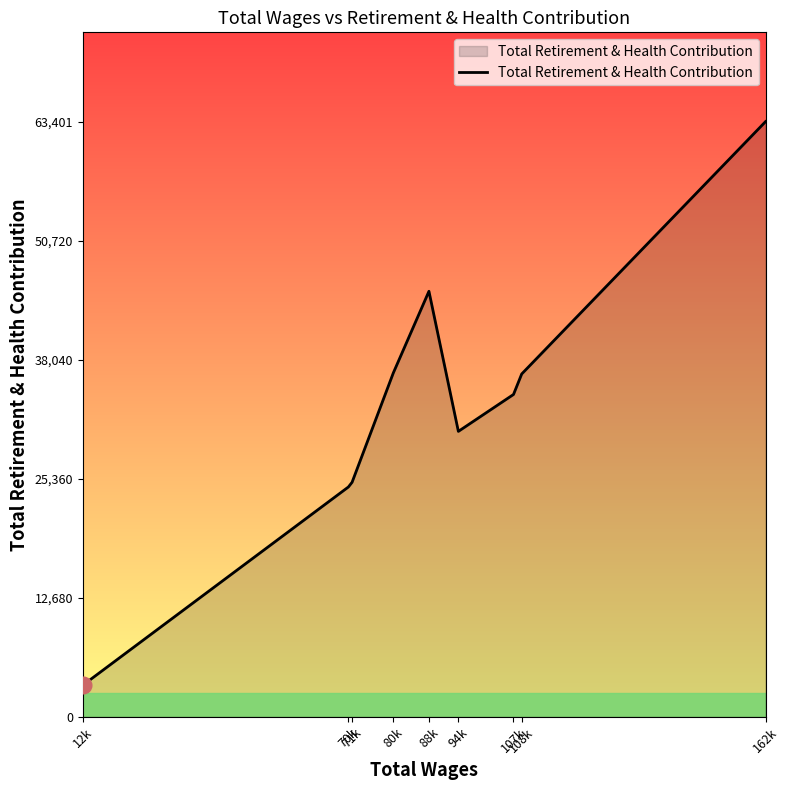

What is the difference between the maximum and minimum values?

60037